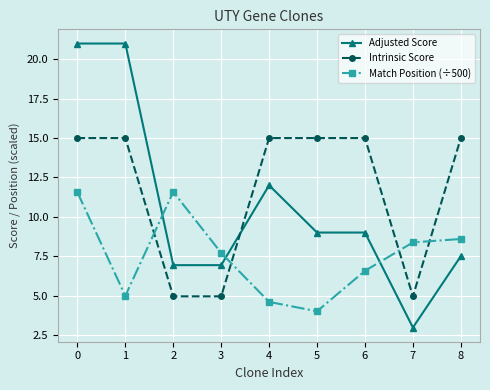

Reading left to right, transcribe all the data shown in this chart.

Adjusted Score: 21.0	21.0	6.9	6.9	12.0	9.0	9.0	3.0	7.5
Intrinsic Score: 15.0	15.0	5.0	5.0	15.0	15.0	15.0	5.0	15.0
Match Position (÷500): 11.6	5.0	11.6	7.7	4.6	4.0	6.6	8.4	8.6